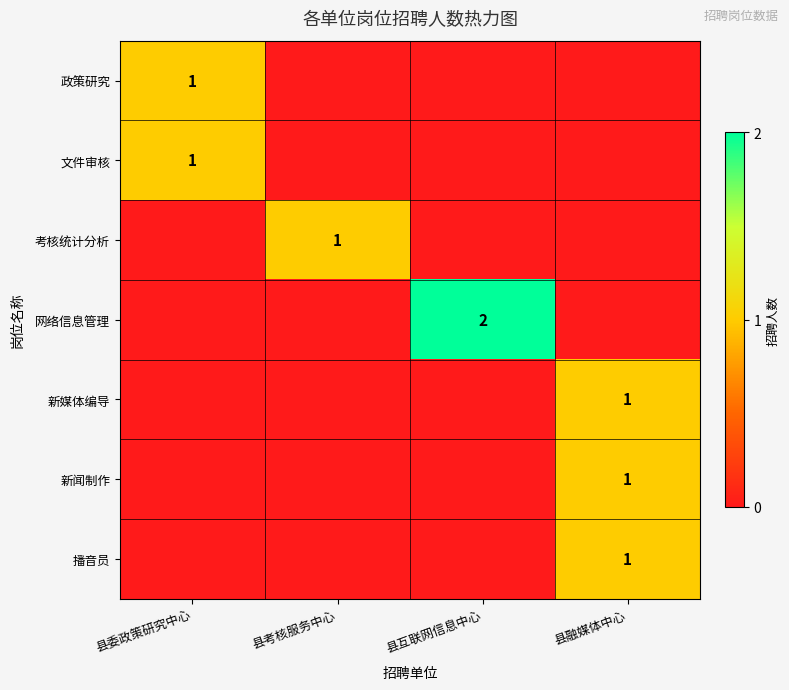

The 新媒体编导 series shows 2 at 县融媒体中心. True or false?

False